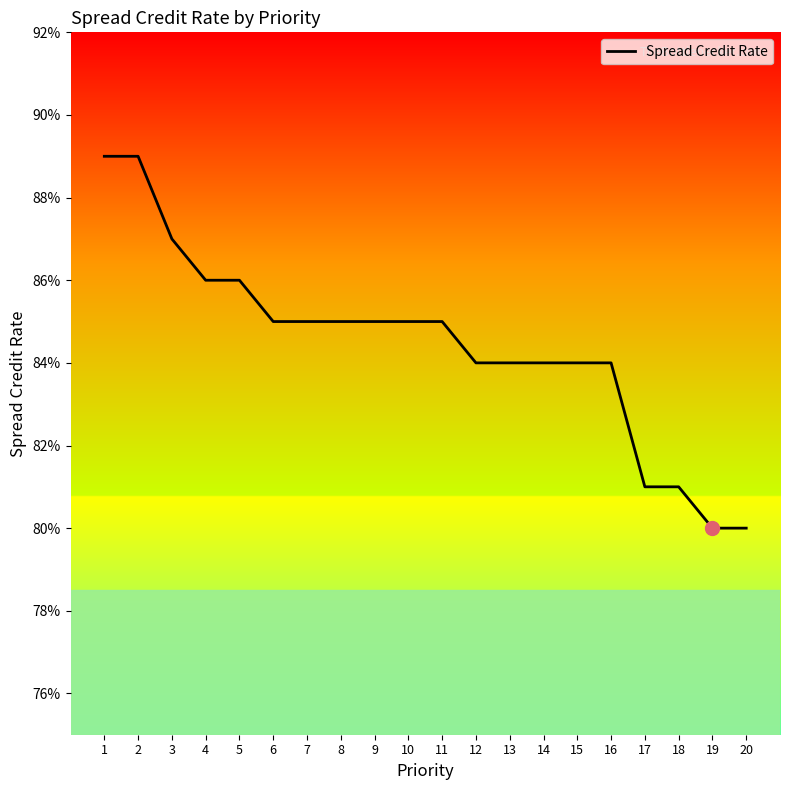

Is this an area chart (filled region under the line)?

No